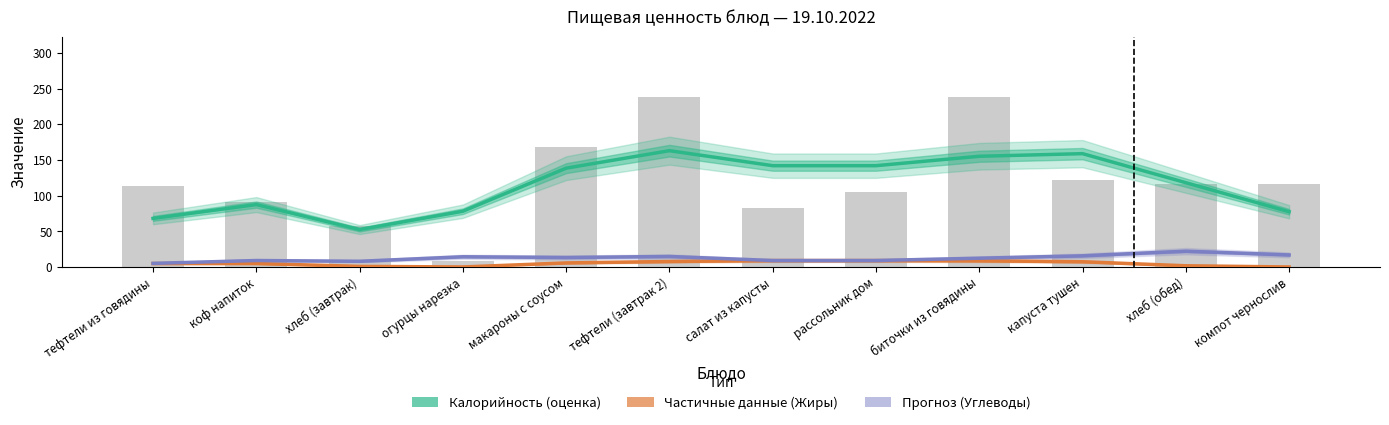

Reading left to right, what are all the values shown in this chart?

Калорийность (оценка): 68.3	87.7	52.7	78.4	138.7	163.1	142.1	142.1	155.3	159.0	118.3	77.7
Жиры (частичные данные): 5.2	5.2	1.2	0.3	6.0	8.0	9.3	9.3	9.0	7.7	2.0	0.3
Углеводы (прогноз): 5.4	9.4	8.3	14.6	13.6	15.0	9.4	9.4	12.6	15.9	22.4	17.2